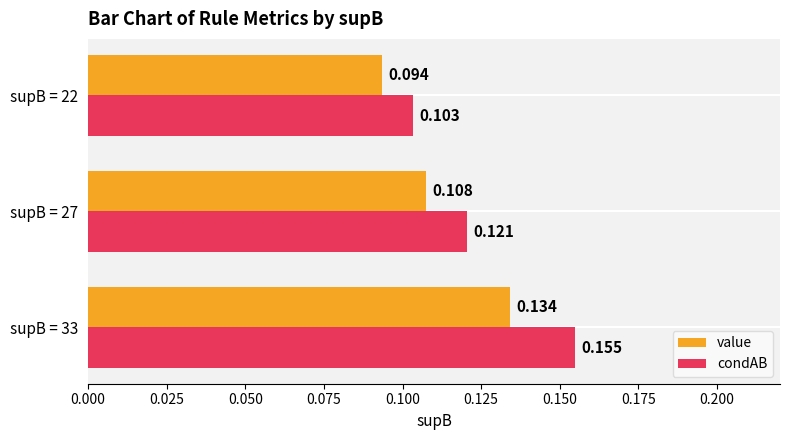

Which series has the widest spread of values?

condAB